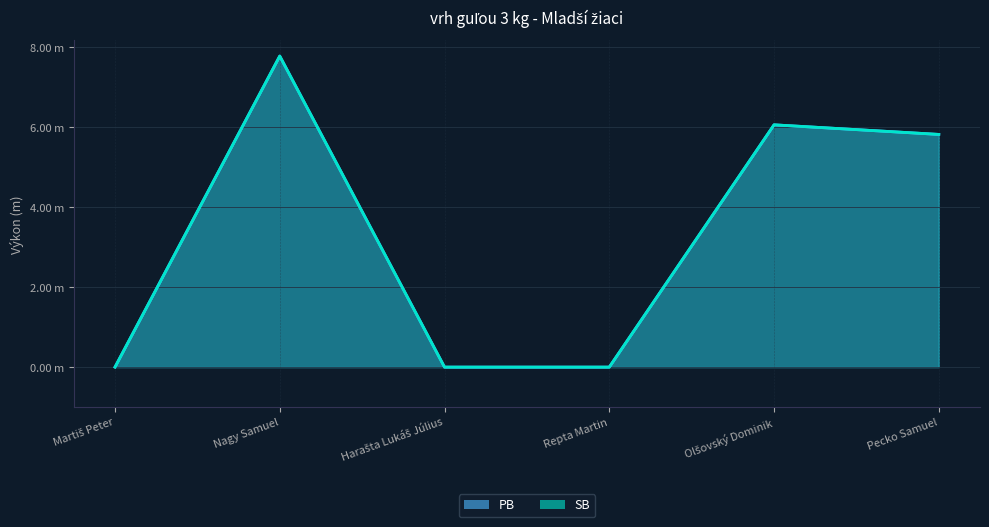

The SB series shows 3.7 at Repta Martin. True or false?

False